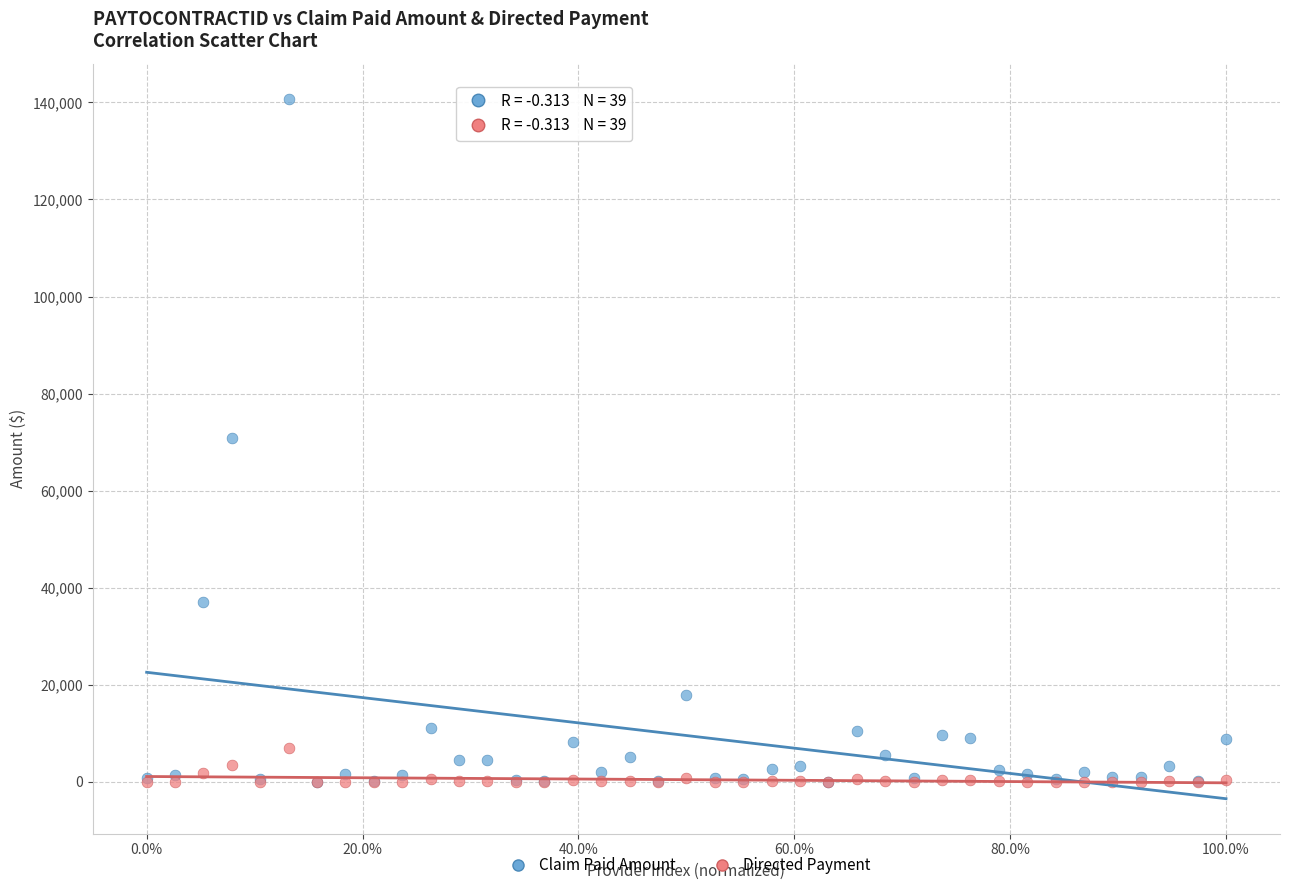

What are all the series names shown in the legend?

Claim Paid Amount, Directed Payment